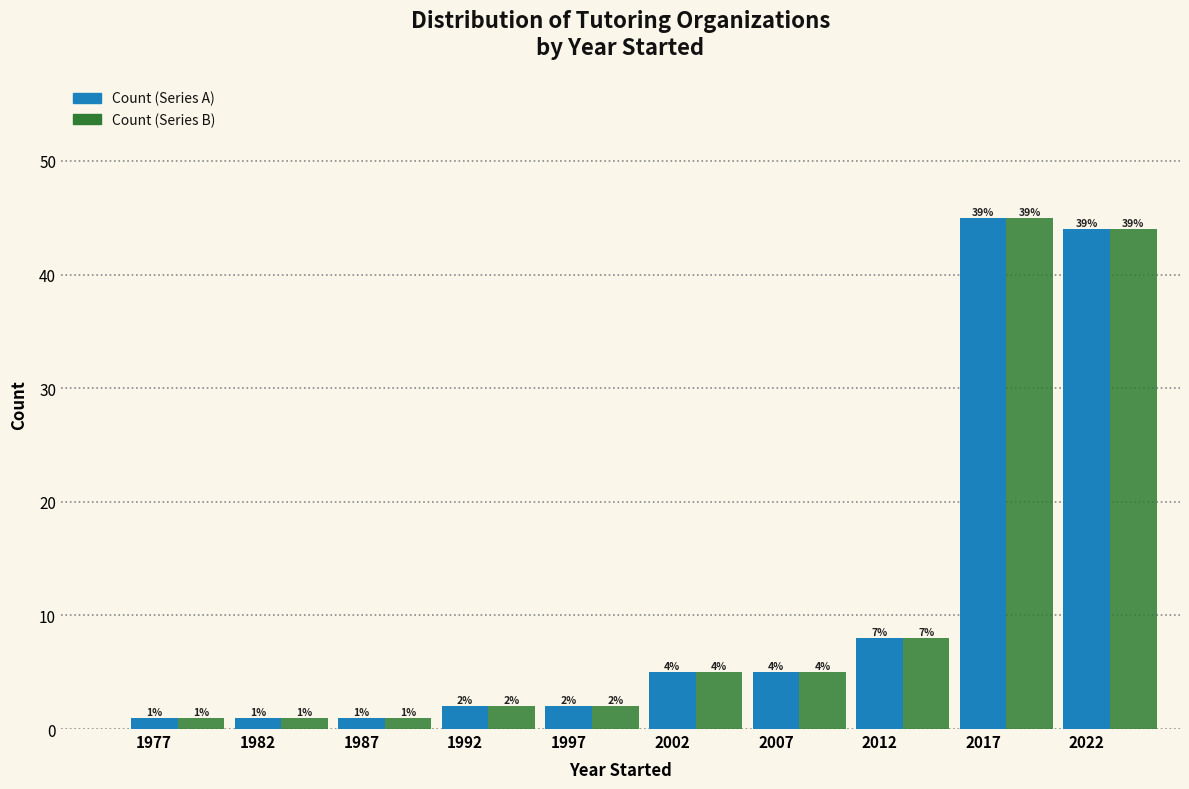

Where is Count (Series B) nearest to the value 23?

2012